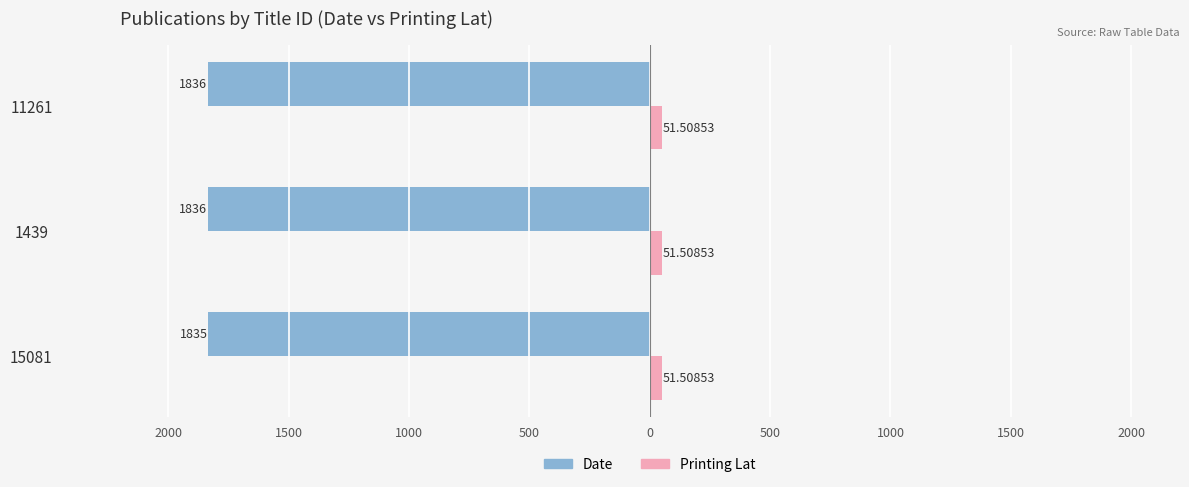

What are all the series names shown in the legend?

Date, Printing Lat